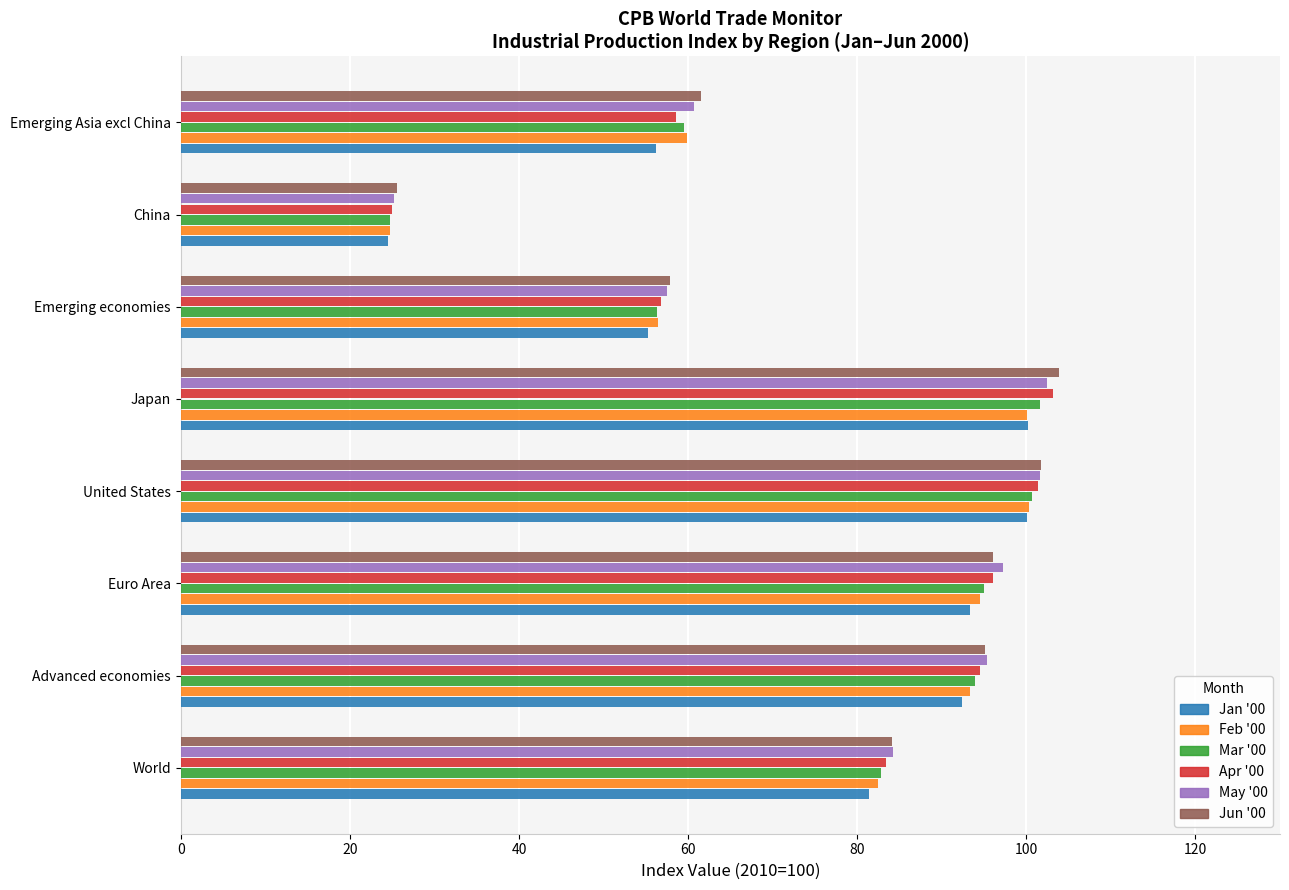

True or false: Jun '00 has a value of 96.0 at Euro Area.

True